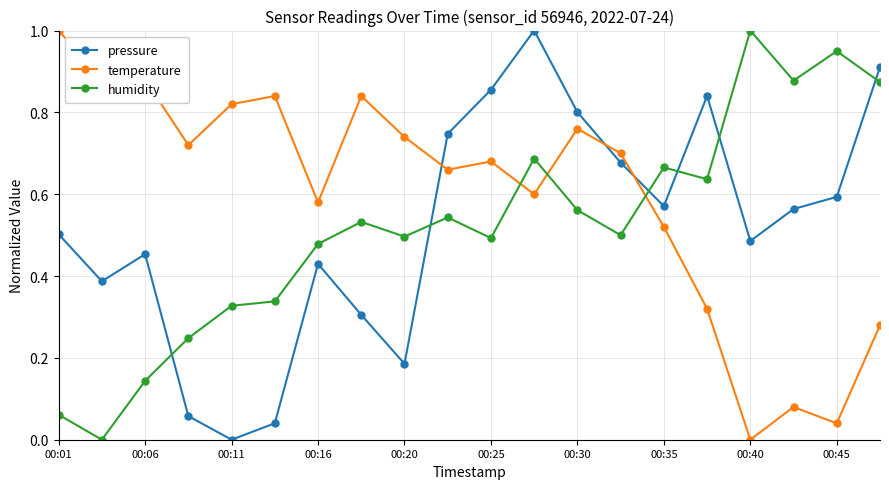

True or false: temperature and humidity cross at least once.

True